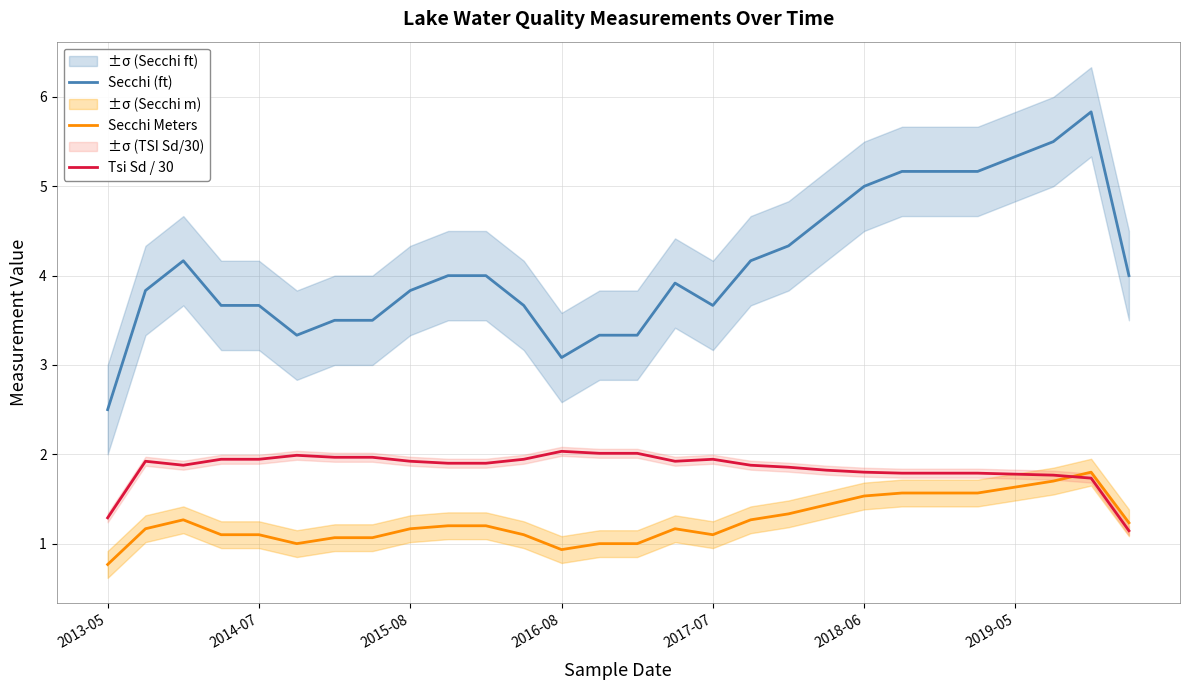

What is the lowest value of the Secchi Meters series?

0.8